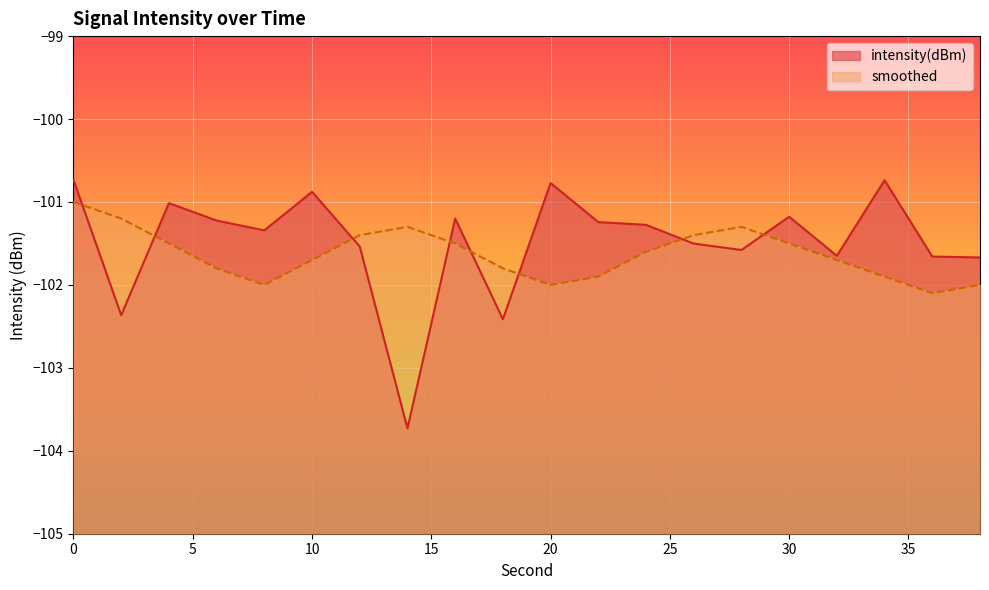

What is the difference between the highest and lowest values at 2?

1.2